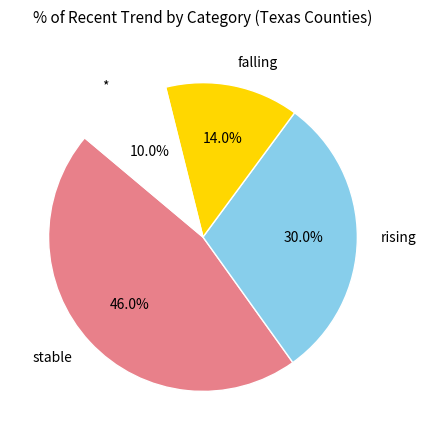

Combined, what portion of the pie is stable and rising?

76.0%